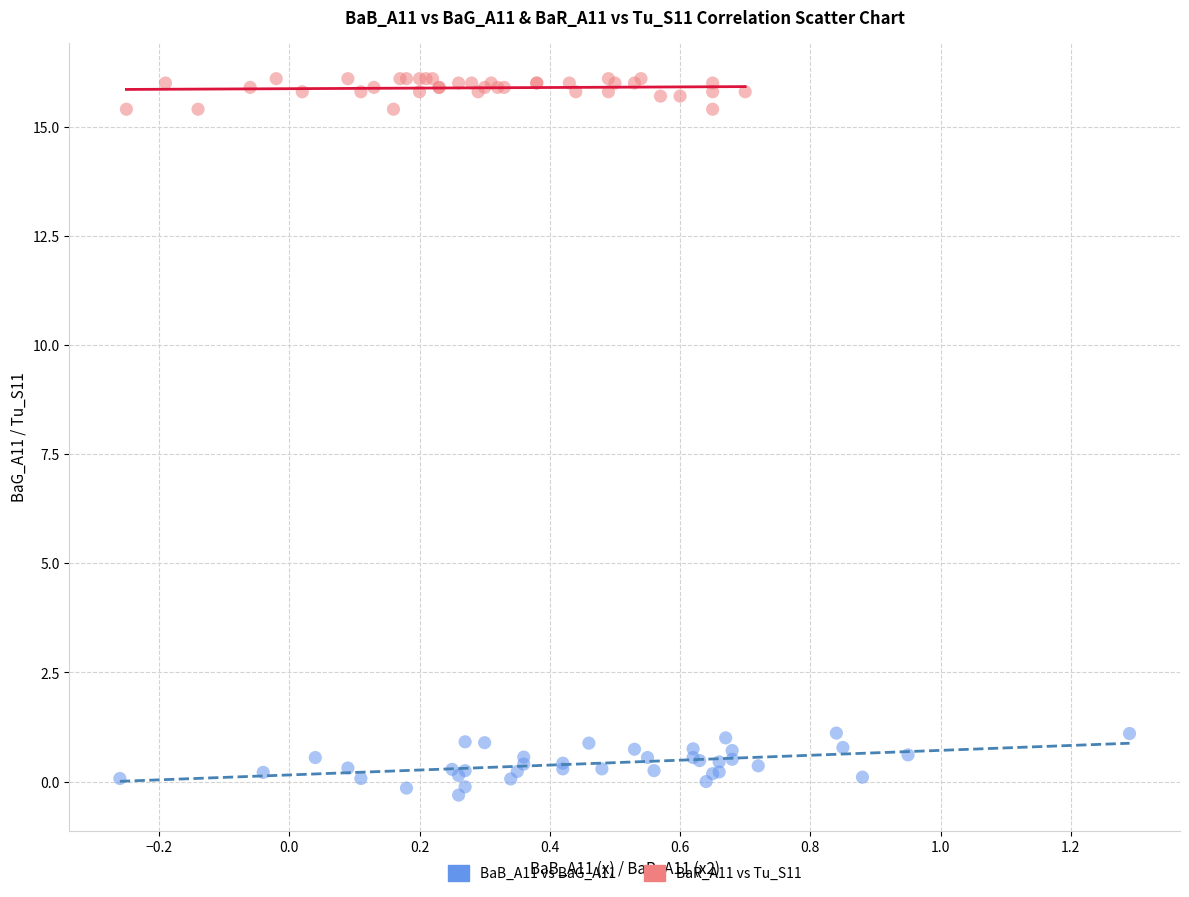

Which series has the largest Y range (max minus min)?

BaB_A11 vs BaG_A11